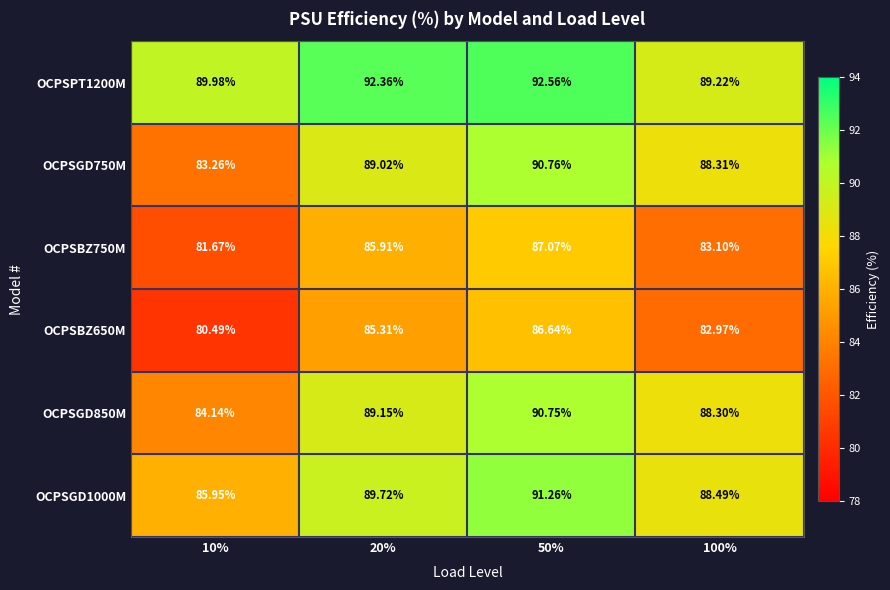

Rank the series by their maximum value, from highest to lowest.

OCPSPT1200M, OCPSGD1000M, OCPSGD750M, OCPSGD850M, OCPSBZ750M, OCPSBZ650M